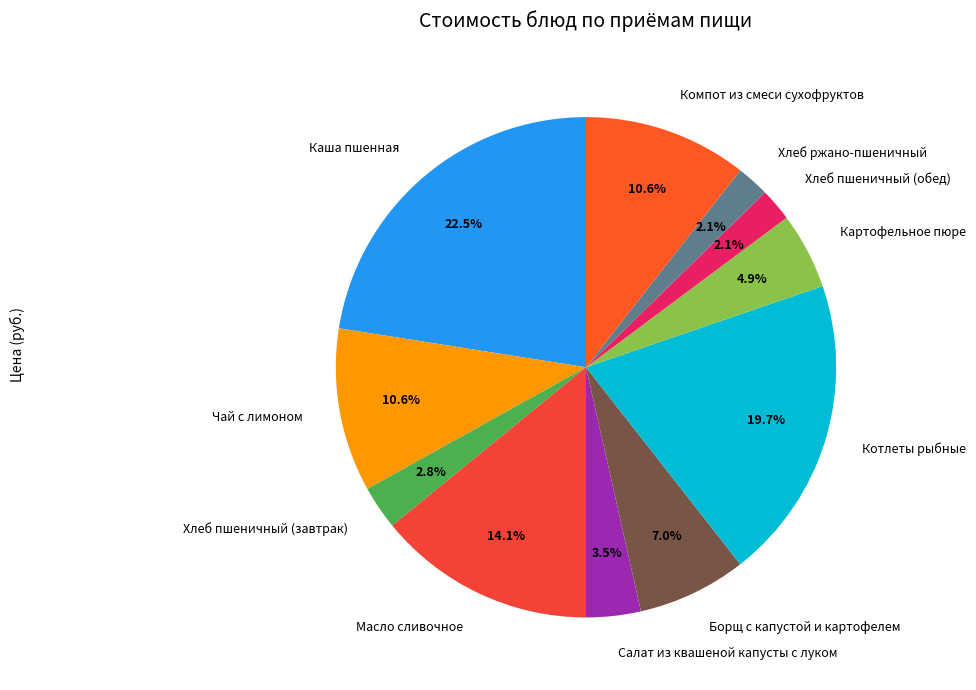

Which has a higher value, Борщ с капустой и картофелем or Салат из квашеной капусты с луком?

Борщ с капустой и картофелем